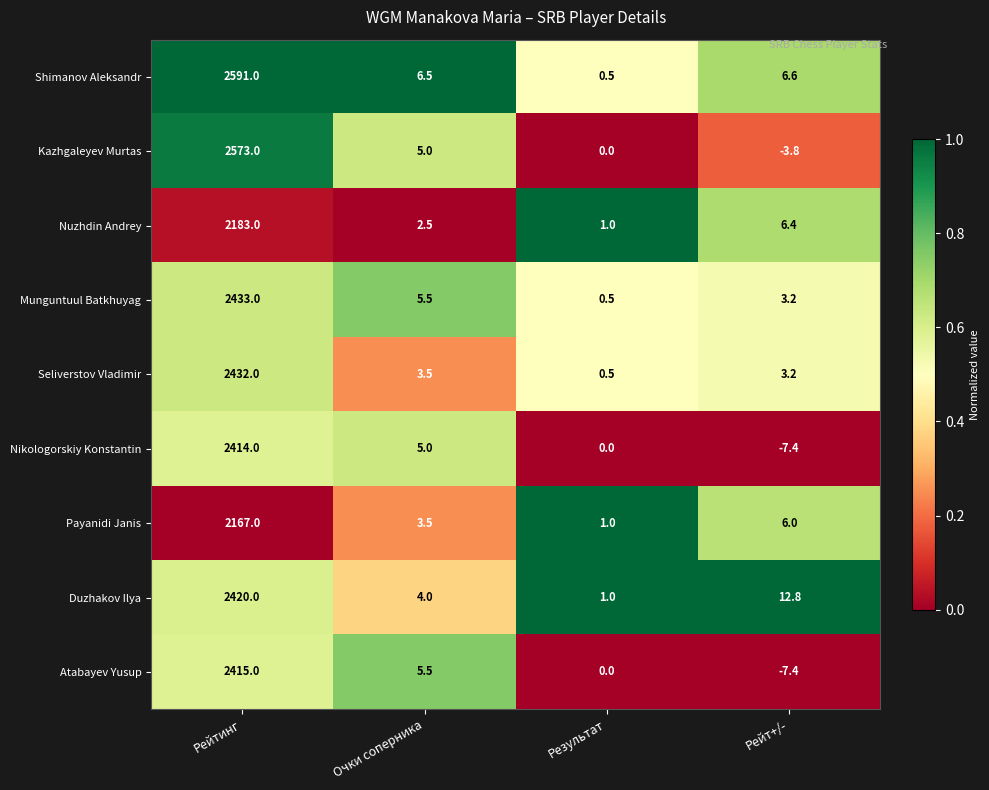

What is the minimum value for Shimanov Aleksandr?

0.5